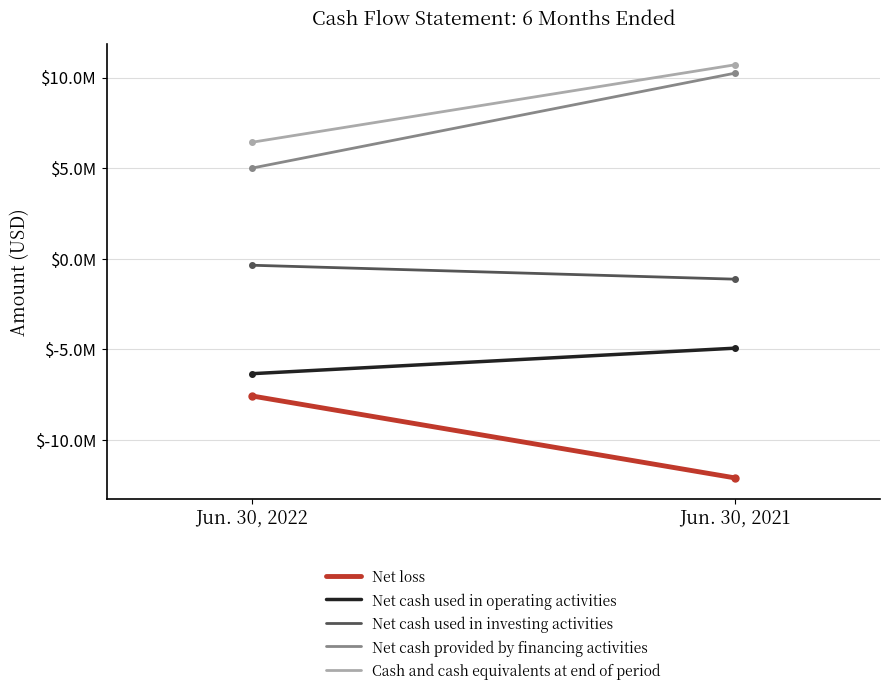

Rank the series at Jun. 30, 2022 from highest to lowest value.

Cash and cash equivalents at end of period, Net cash provided by financing activities, Net cash used in investing activities, Net cash used in operating activities, Net loss